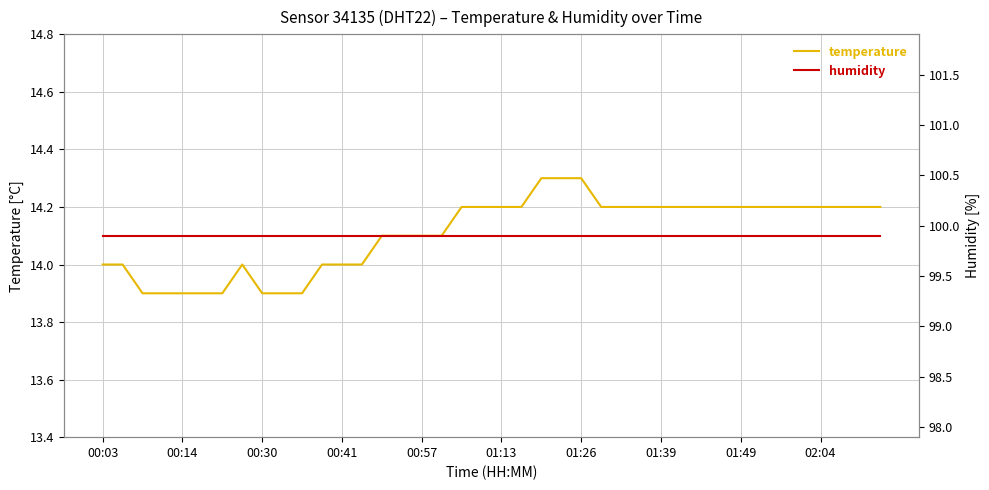

The temperature series shows 14.2 at 01:49. True or false?

True